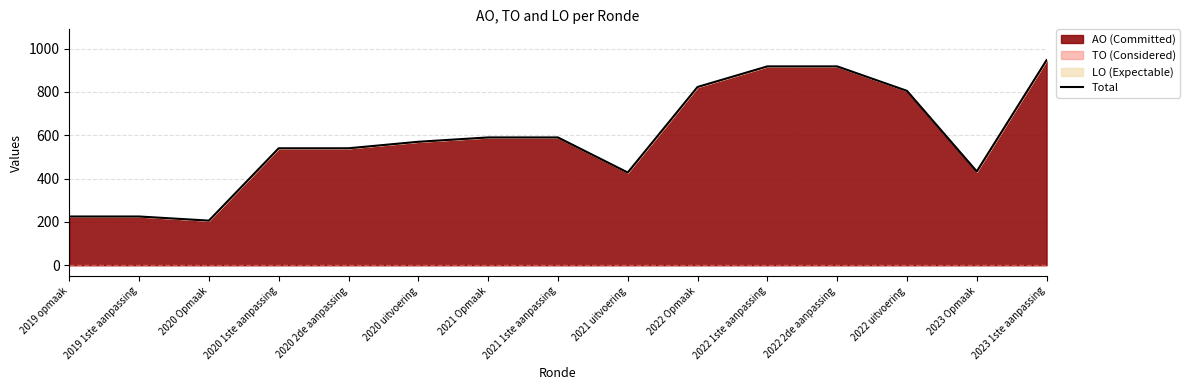

How many interior local valleys (lower than both neighbors) does the data have?

3